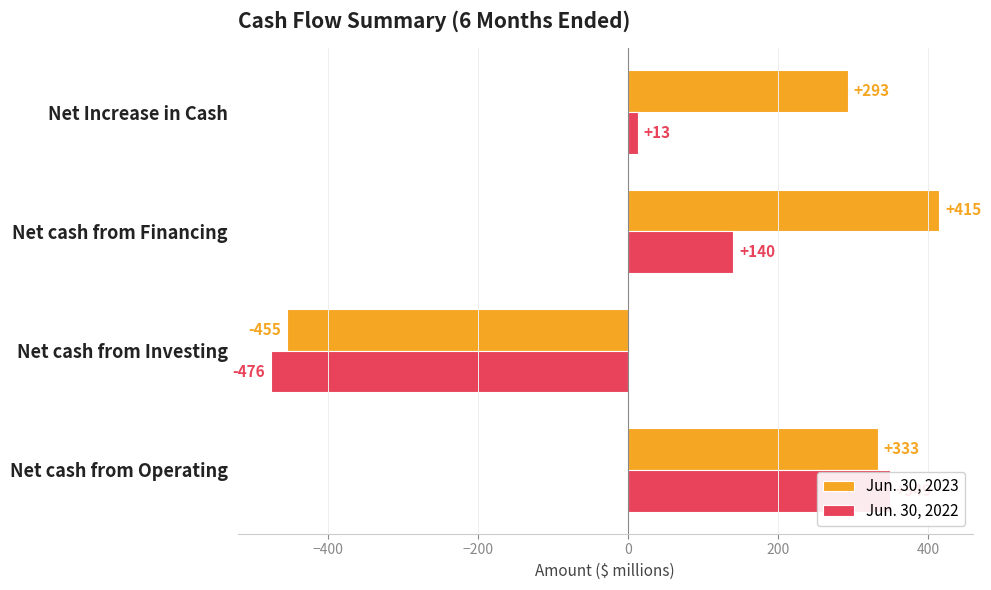

What is the value of the Jun. 30, 2022 bar at the 4th from the left?

13